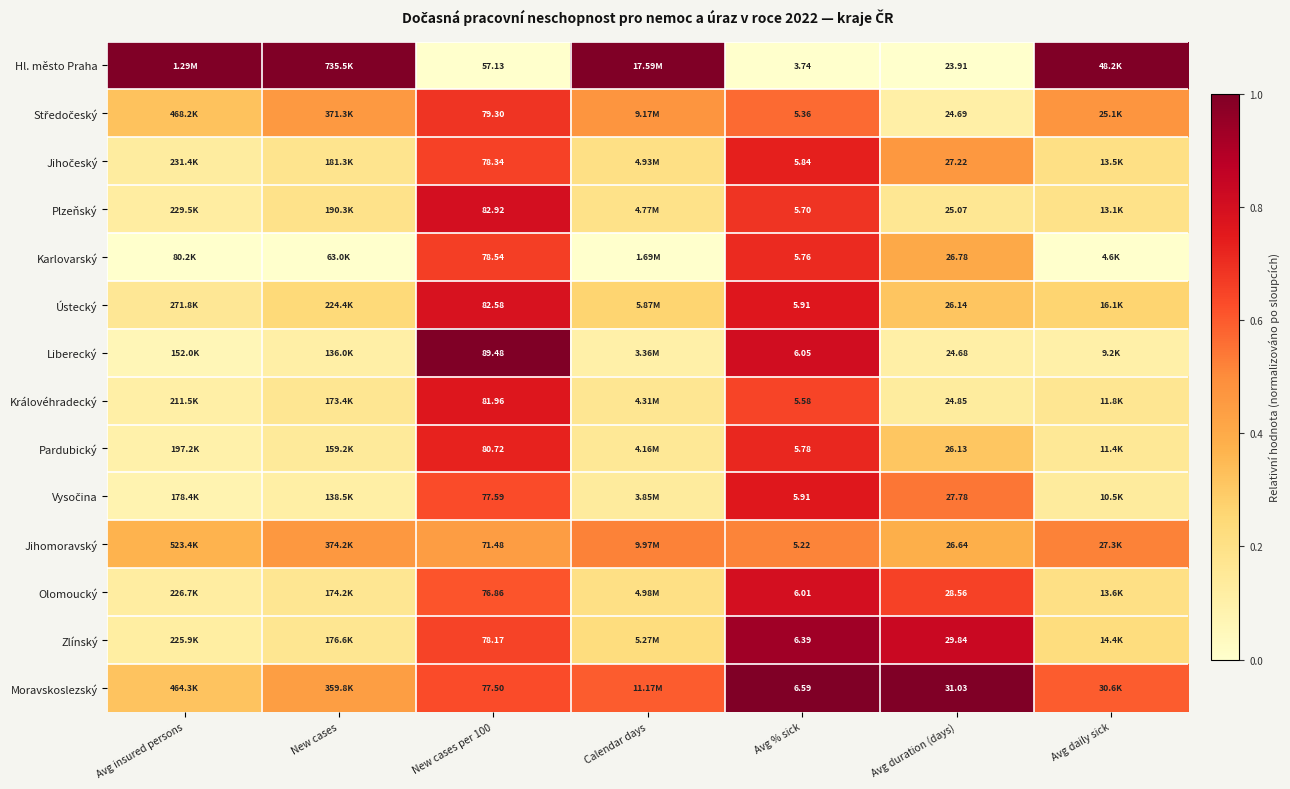

Is the value of Moravskoslezský at New cases per 100 greater than the value of Olomoucký at Avg duration (days)?

Yes